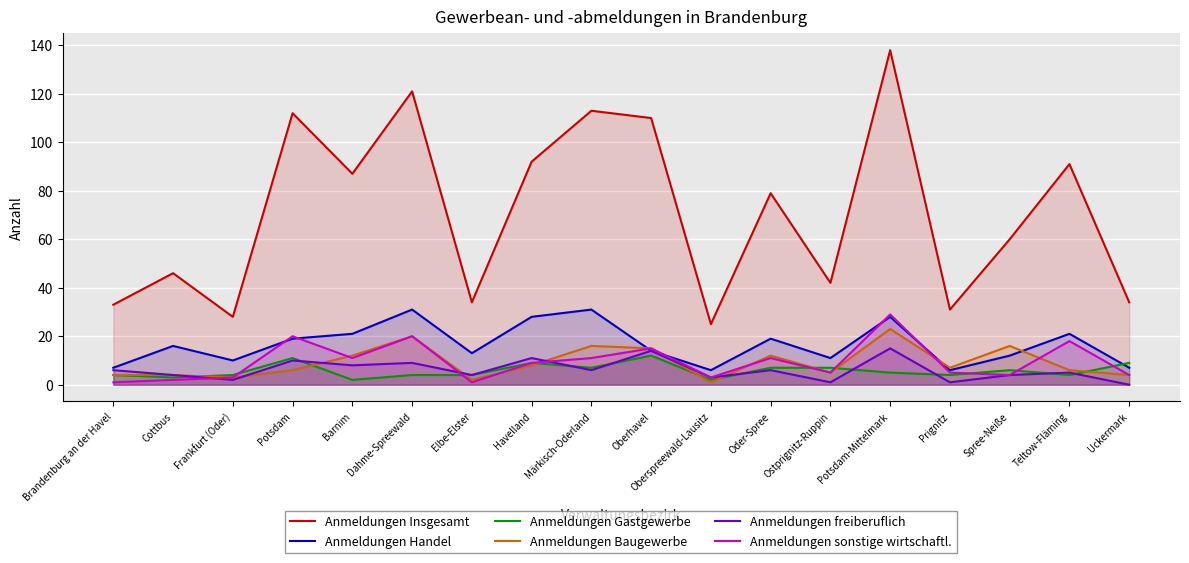

Reading right to left, list all the values displayed in this chart.

Anmeldungen Insgesamt: 34	91	60	31	138	42	79	25	110	113	92	34	121	87	112	28	46	33
Anmeldungen Handel: 7	21	12	6	28	11	19	6	14	31	28	13	31	21	19	10	16	7
Anmeldungen Gastgewerbe: 9	4	6	4	5	7	7	2	12	7	9	4	4	2	11	4	3	4
Anmeldungen Baugewerbe: 4	6	16	7	23	5	12	1	15	16	8	2	20	12	6	3	4	4
Anmeldungen freiberuflich: 0	5	4	1	15	1	6	3	14	6	11	4	9	8	10	2	4	6
Anmeldungen sonstige wirtschaftl.: 4	18	4	5	29	5	11	3	15	11	9	1	20	11	20	3	2	1